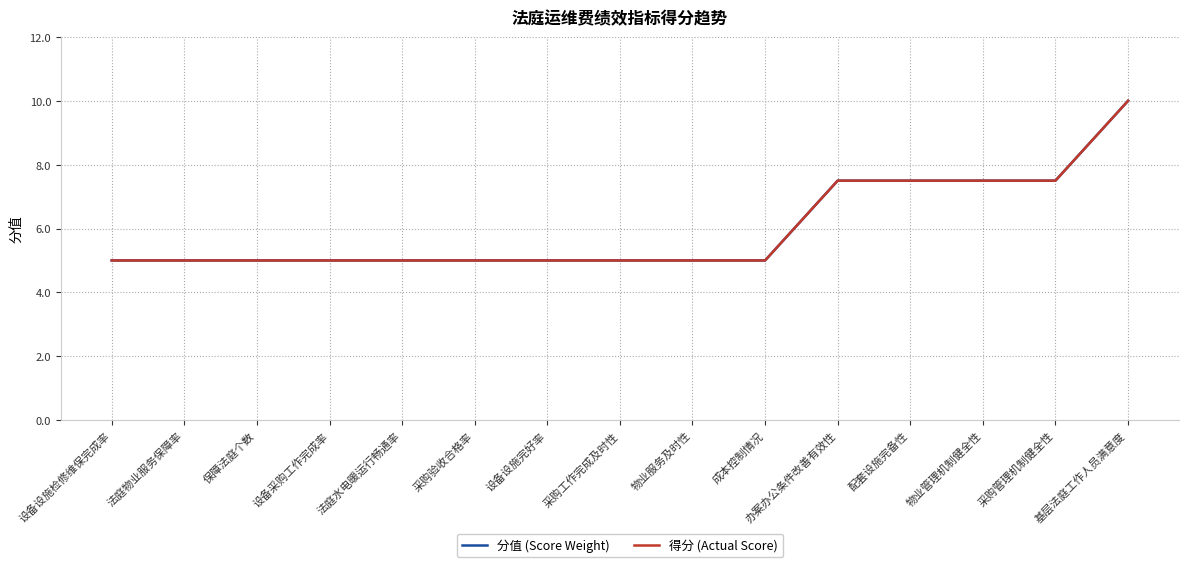

Reading left to right, transcribe all the data shown in this chart.

分值 (Score Weight): 5.0	5.0	5.0	5.0	5.0	5.0	5.0	5.0	5.0	5.0	7.5	7.5	7.5	7.5	10.0
得分 (Actual Score): 5.0	5.0	5.0	5.0	5.0	5.0	5.0	5.0	5.0	5.0	7.5	7.5	7.5	7.5	10.0